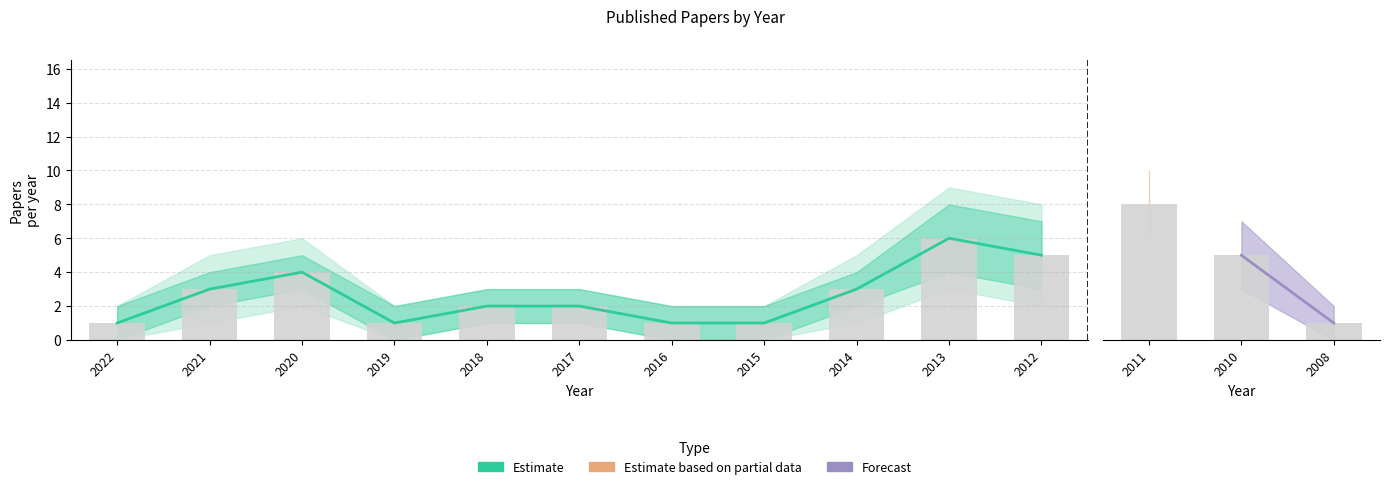

How many values in the Trend Upper series are below 4?

7